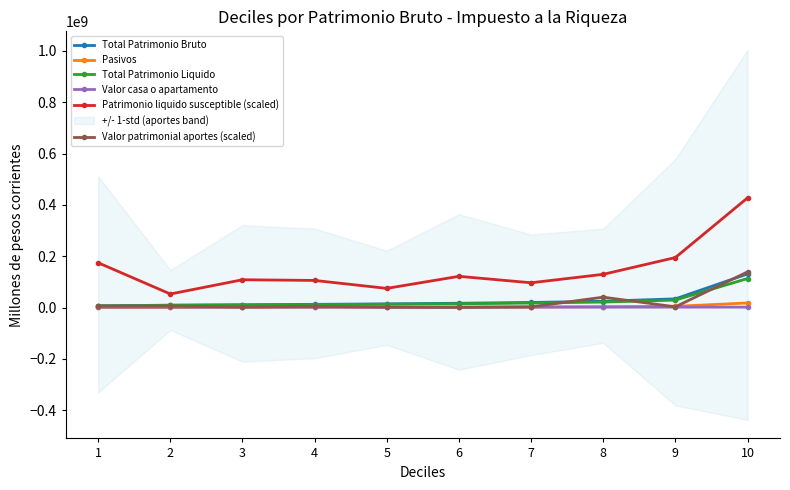

Reading left to right, transcribe all the data shown in this chart.

Total Patrimonio Bruto: 6565572.6	9298559.2	10875352.4	12494063.4	14363611.8	16757830.6	19904147.0	24731507.2	33893550.2	130959045.9
Pasivos: 426725.9	587670.4	915682.5	1063580.1	1454436.6	1879816.2	2456124.3	3356483.2	4782348.4	17928342.9
Total Patrimonio Liquido: 6150821.3	8713932.5	10043181.6	11433972.8	12909955.8	14889995.3	17471493.4	21380711.3	29130630.4	113040157.1
Valor casa o apartamento: 1420409.4	1357272.3	1434796.9	1495146.3	1501846.5	1558932.4	1557060.5	1583808.2	1617550.6	1635322.8
Patrimonio liquido susceptible (scaled): 174532380.0	52809980.0	108346930.0	105665020.0	74696910.0	121678210.0	96565030.0	129496610.0	194889340.0	427456360.0
Valor patrimonial aportes (scaled): 6039460.0	6093800.0	1922060.0	4686970.0	1263220.0	451190.0	2585510.0	40481490.0	2795530.0	139002860.0